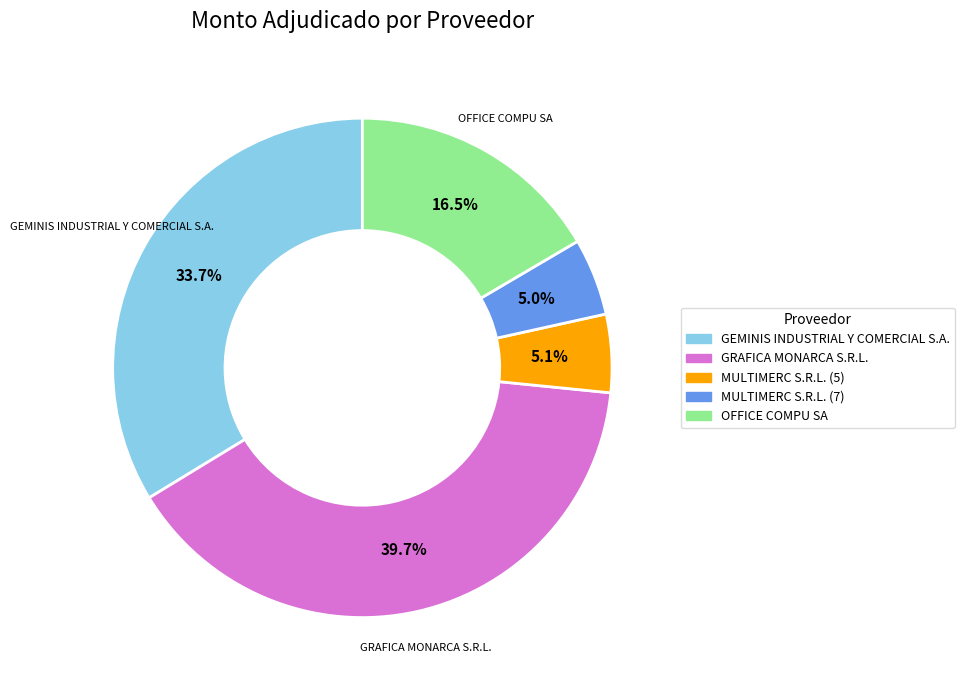

Which slice is the largest?

GRAFICA MONARCA S.R.L.